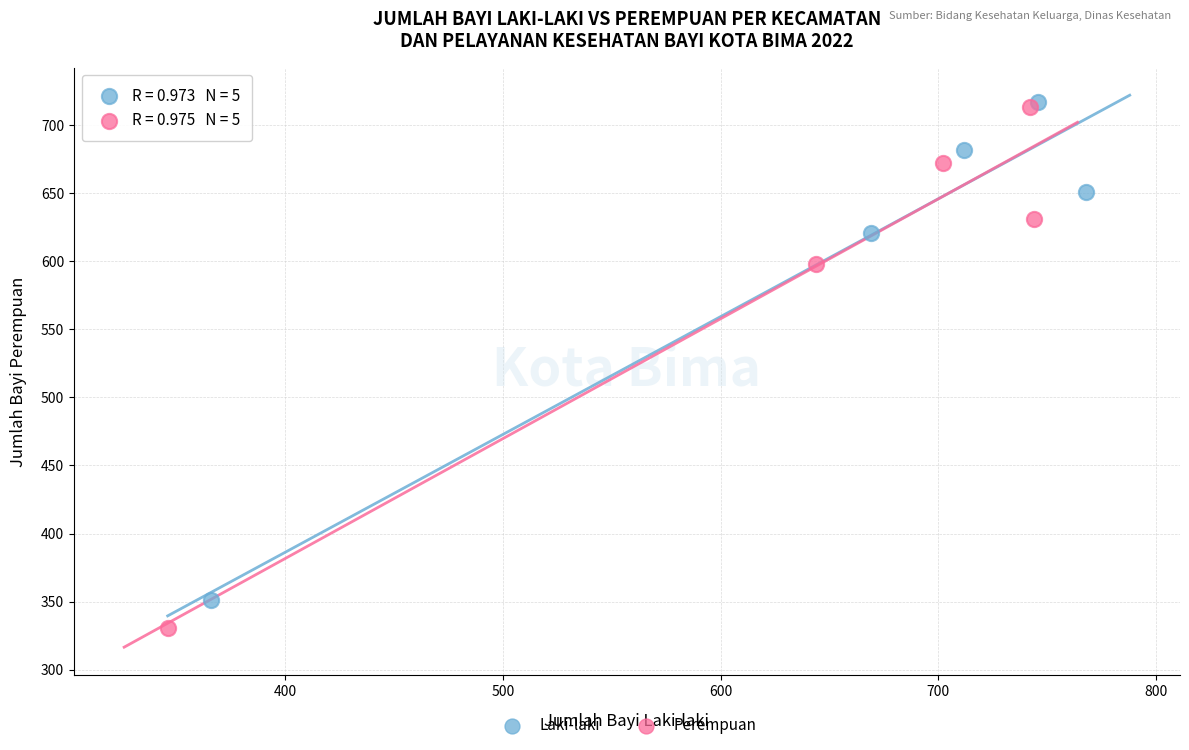

Which series contains the lowest Y value?

Perempuan